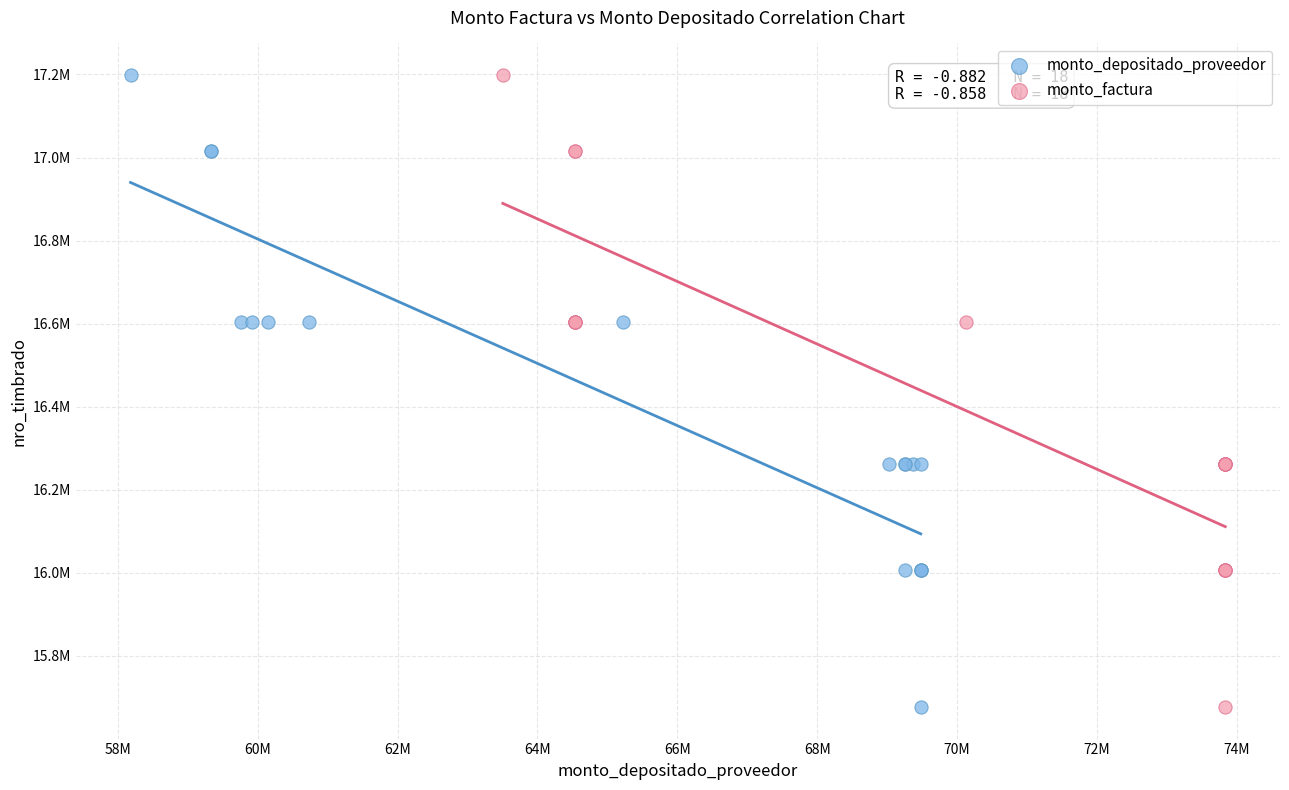

What are all the series names shown in the legend?

monto_depositado_proveedor, monto_factura